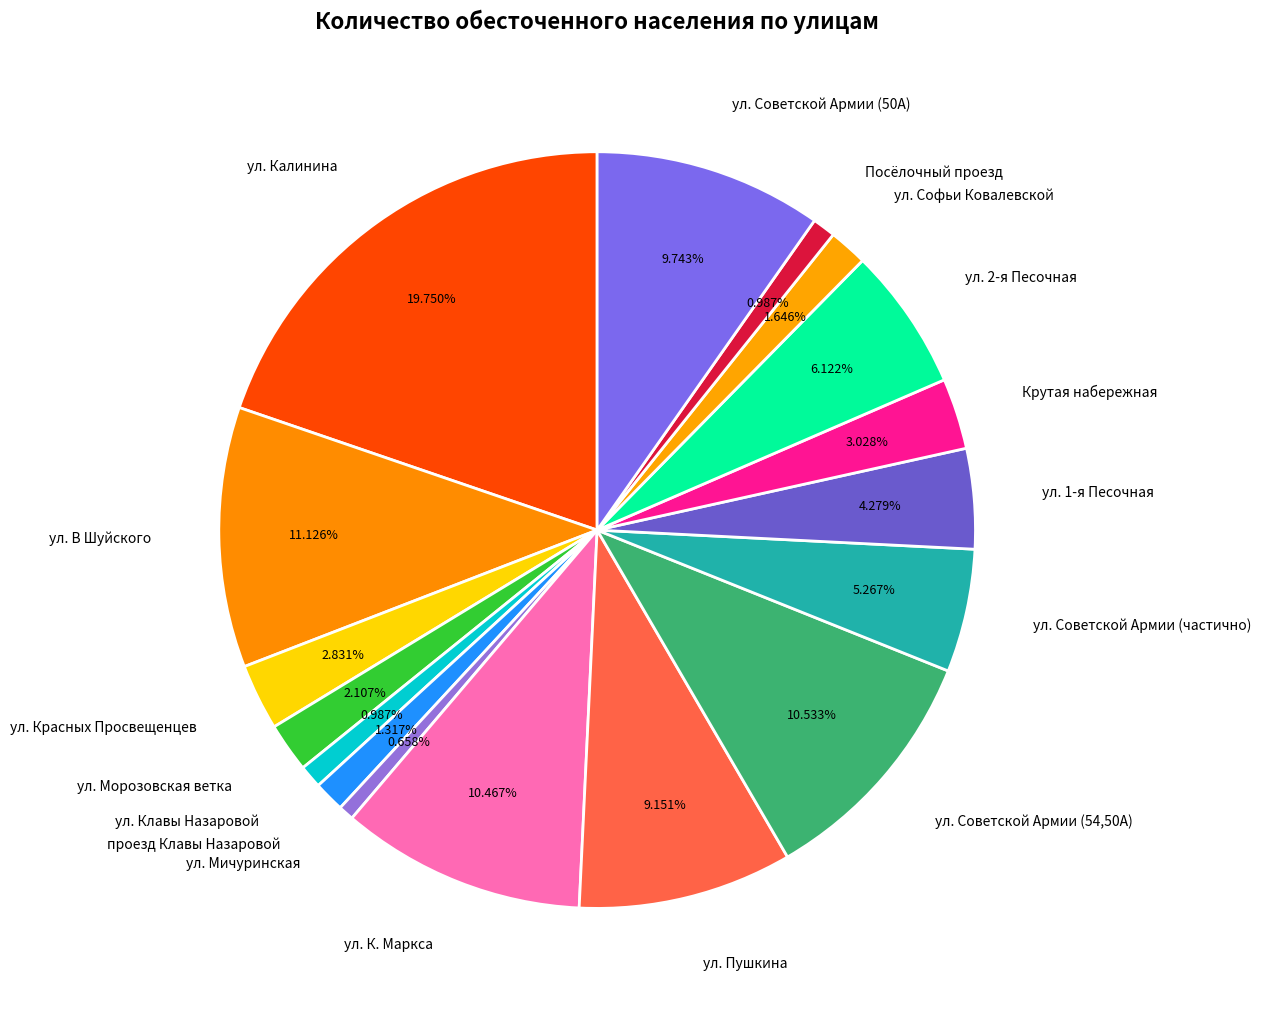

How many segments does this pie chart have?

17